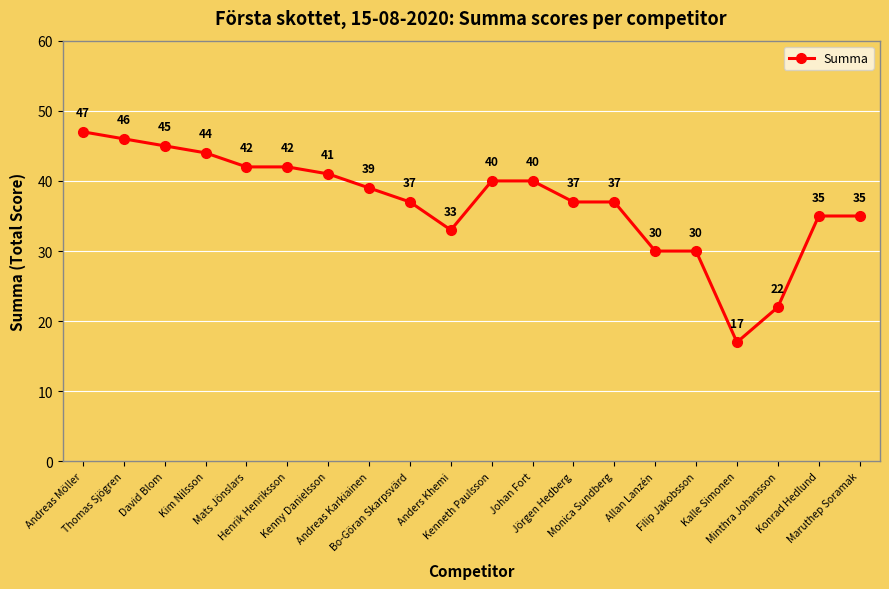

What is the value of the 15th point from the left?

30